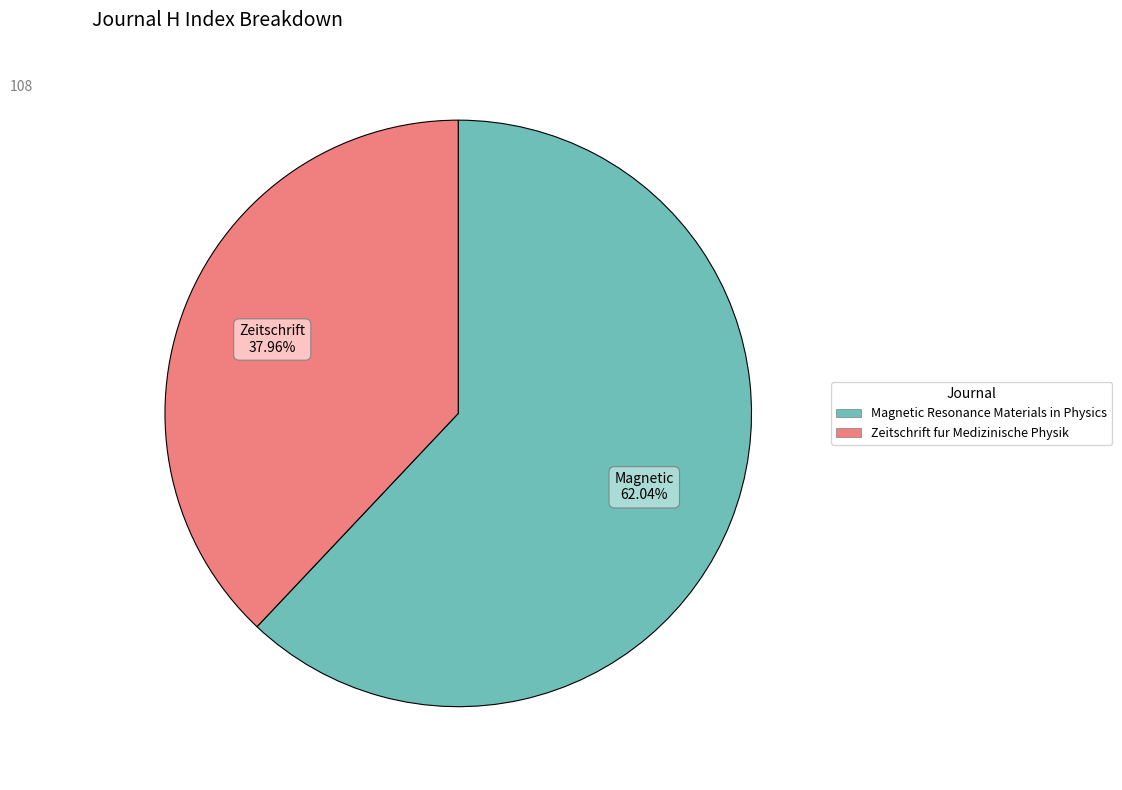

To the nearest percent, what is the average slice percentage?

50%